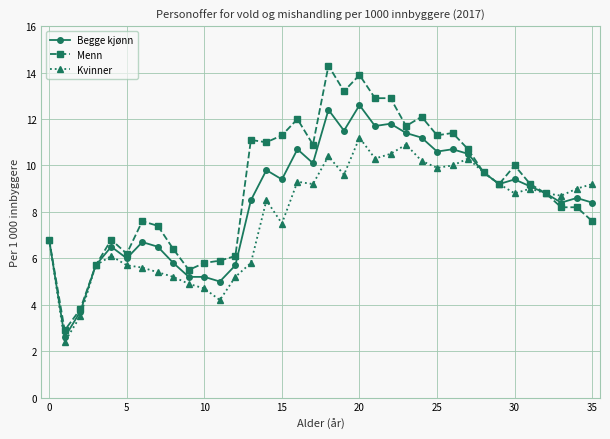

Rank the series by their average value, from lowest to highest.

Kvinner, Begge kjønn, Menn